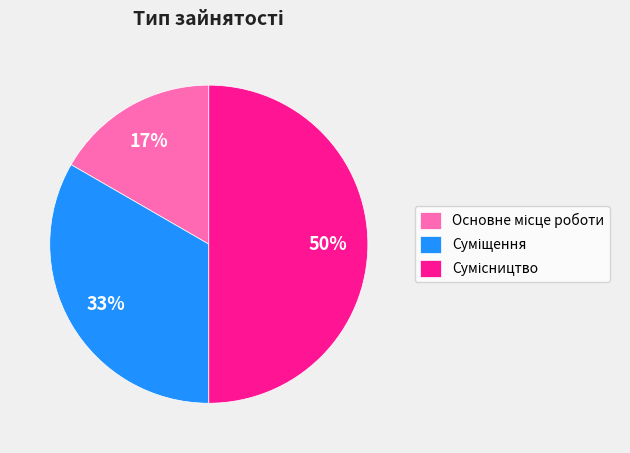

How many segments does this pie chart have?

3